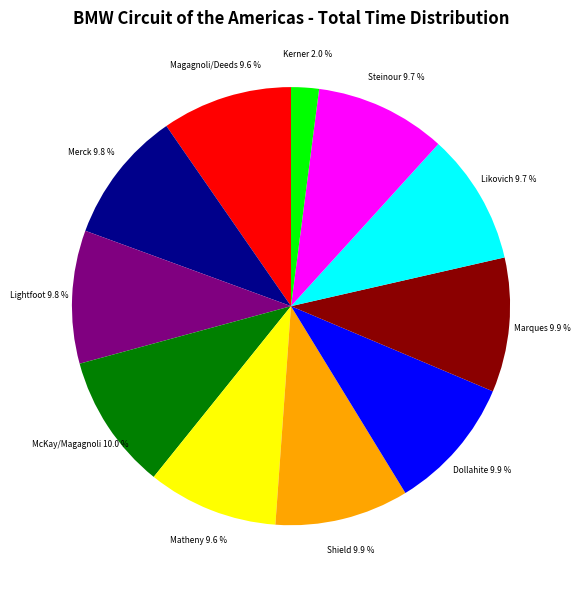

What percentage is NOT represented by Kerner?

98.0%